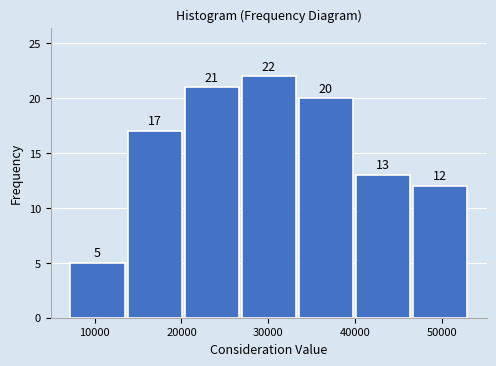

Reading left to right, list every bar in this chart as the range it spans on the x-axis followed by its height. The bar edges are not printed on the chart, so give them approximately, as read against the axis.

7000 to 14000: 5
14000 to 20000: 17
20000 to 27000: 21
27000 to 34000: 22
34000 to 40000: 20
40000 to 47000: 13
47000 to 53000: 12